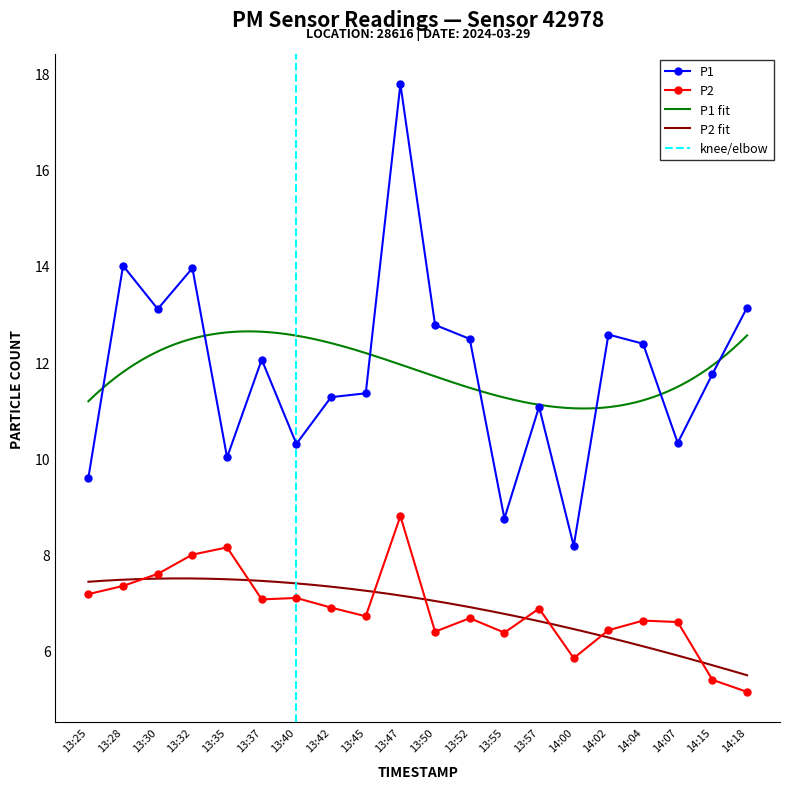

True or false: P2 has more than 2 points higher than both neighbors.

True